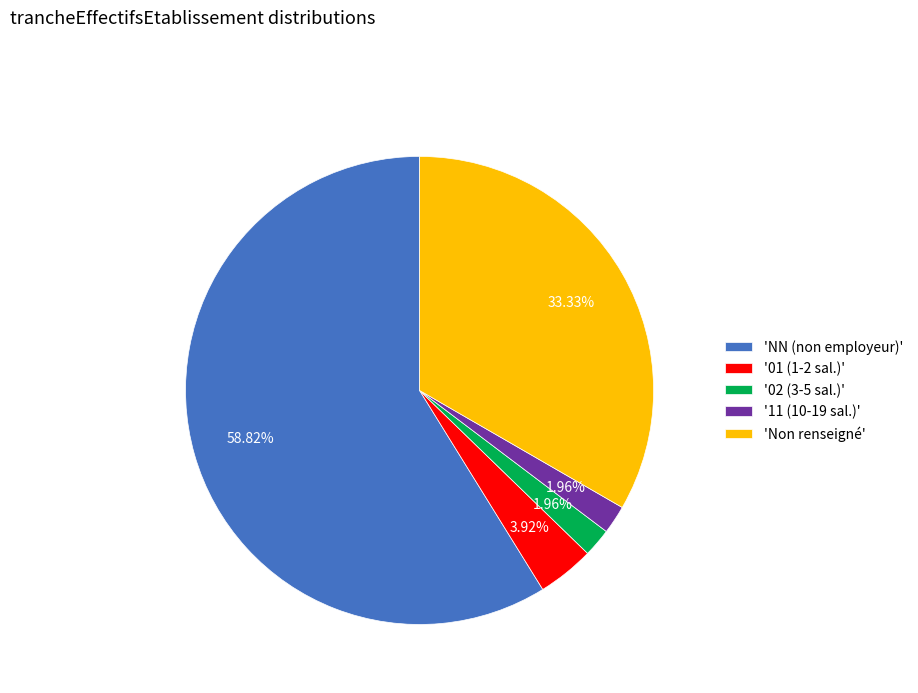

Between '11 (10-19 sal.)' and 'Non renseigné', which is larger?

'Non renseigné'